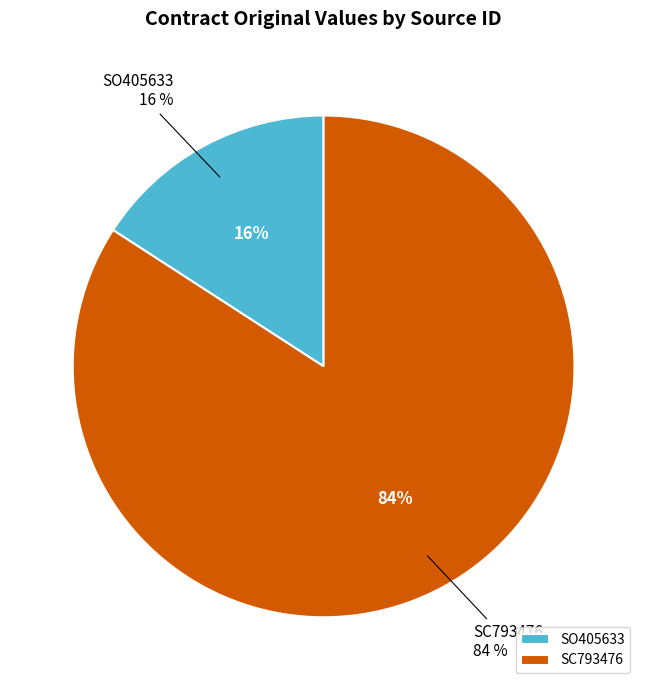

Is it true that SO405633 is 16% of the pie?

True